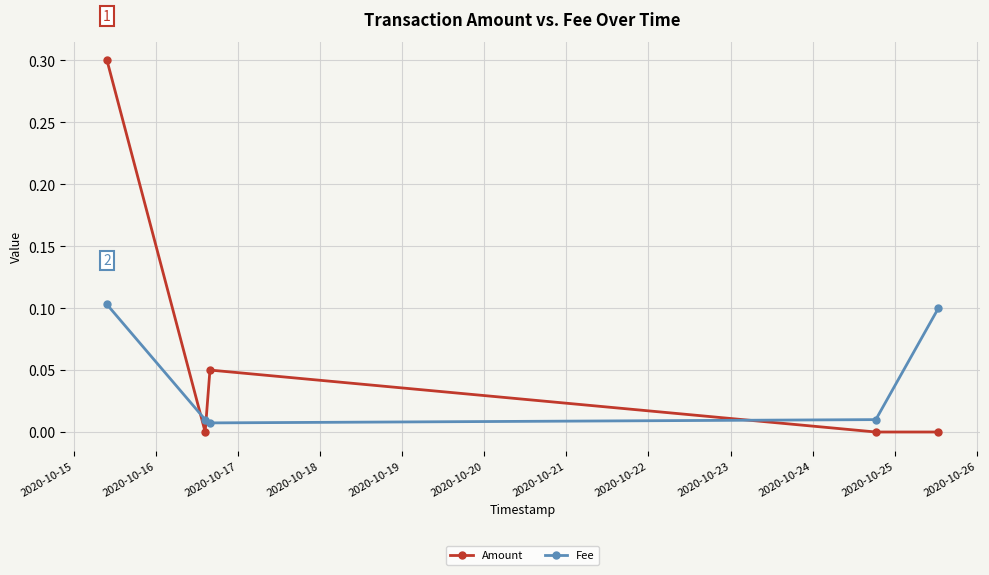

In Fee, how many points are lower than both neighbors (excluding endpoints)?

1